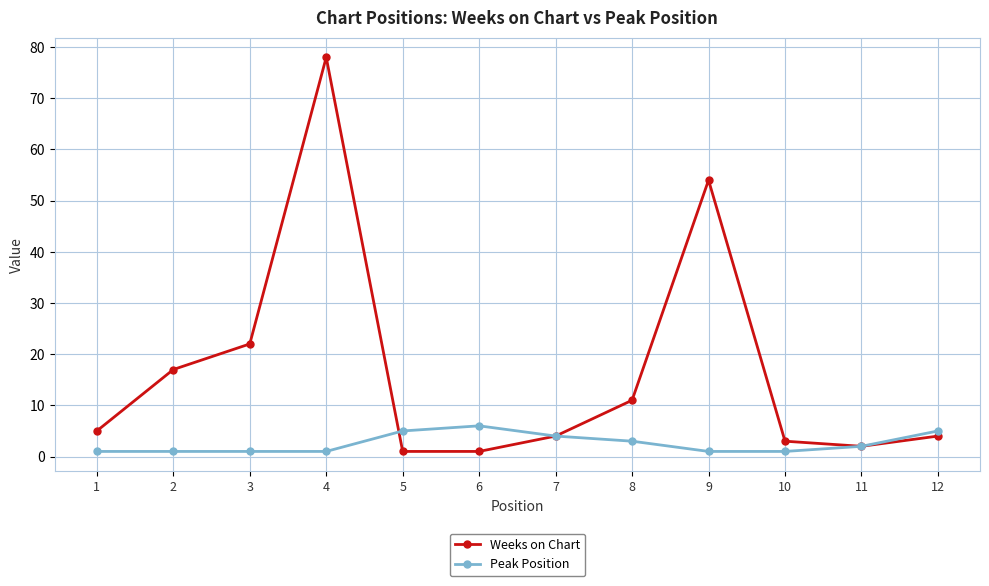

Which series has the largest range (max minus min)?

Weeks on Chart